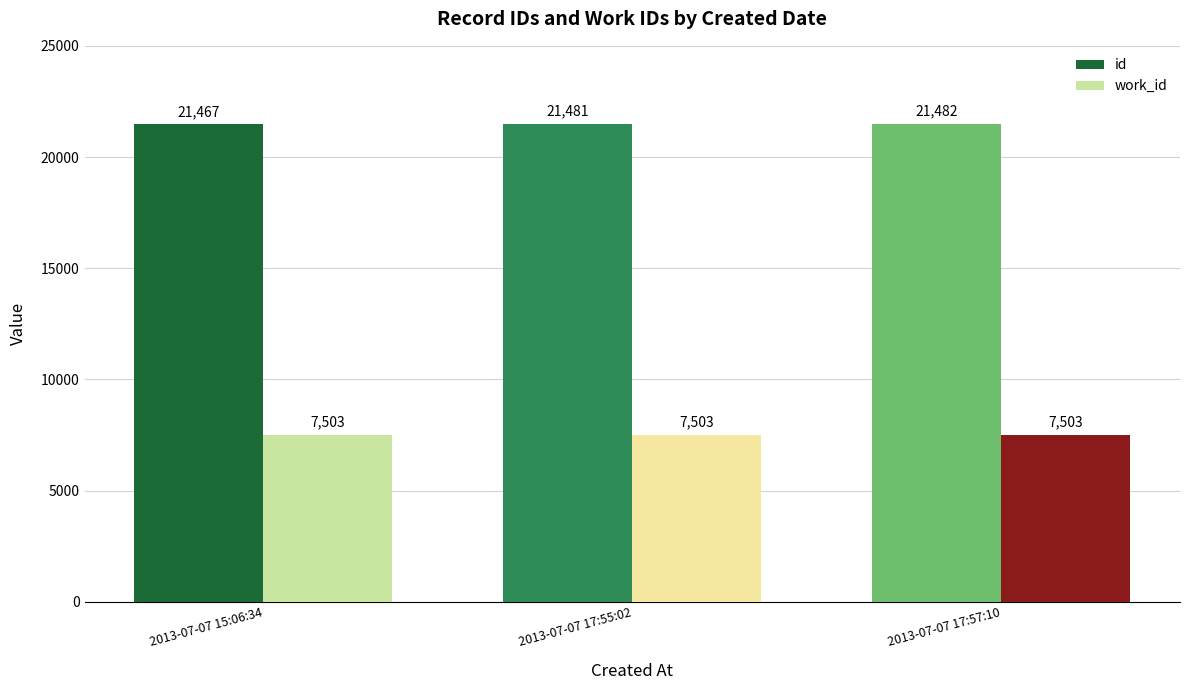

Is it true that work_id equals 4199 at 2013-07-07 17:57:10?

False